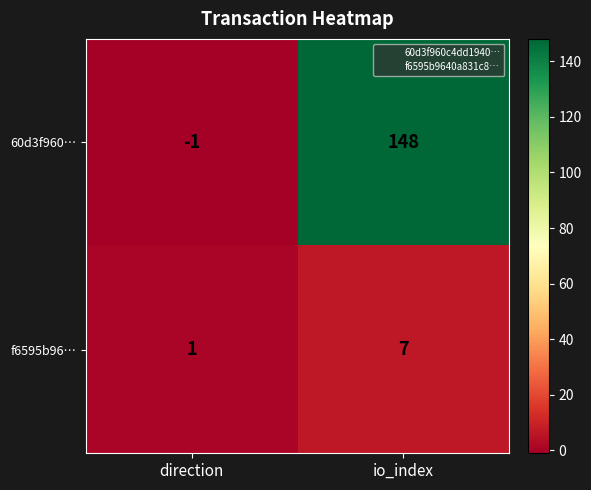

Which series changed the most between direction and io_index?

60d3f960…